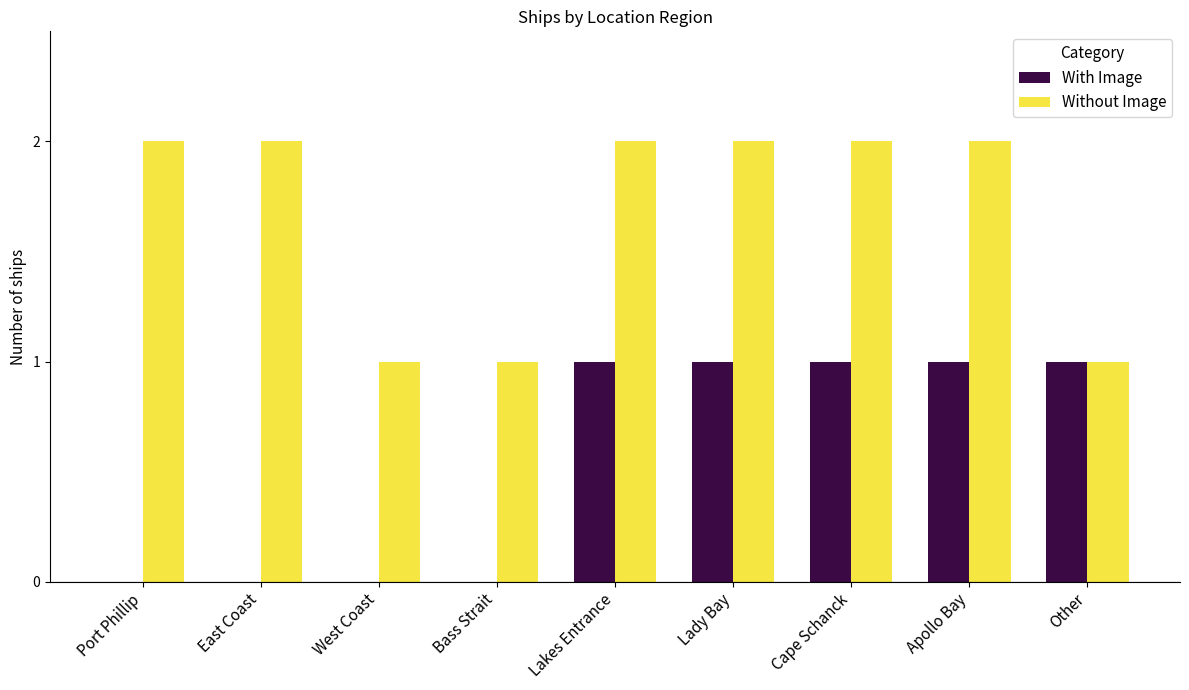

Which series changed the most between Lakes Entrance and Other?

Without Image